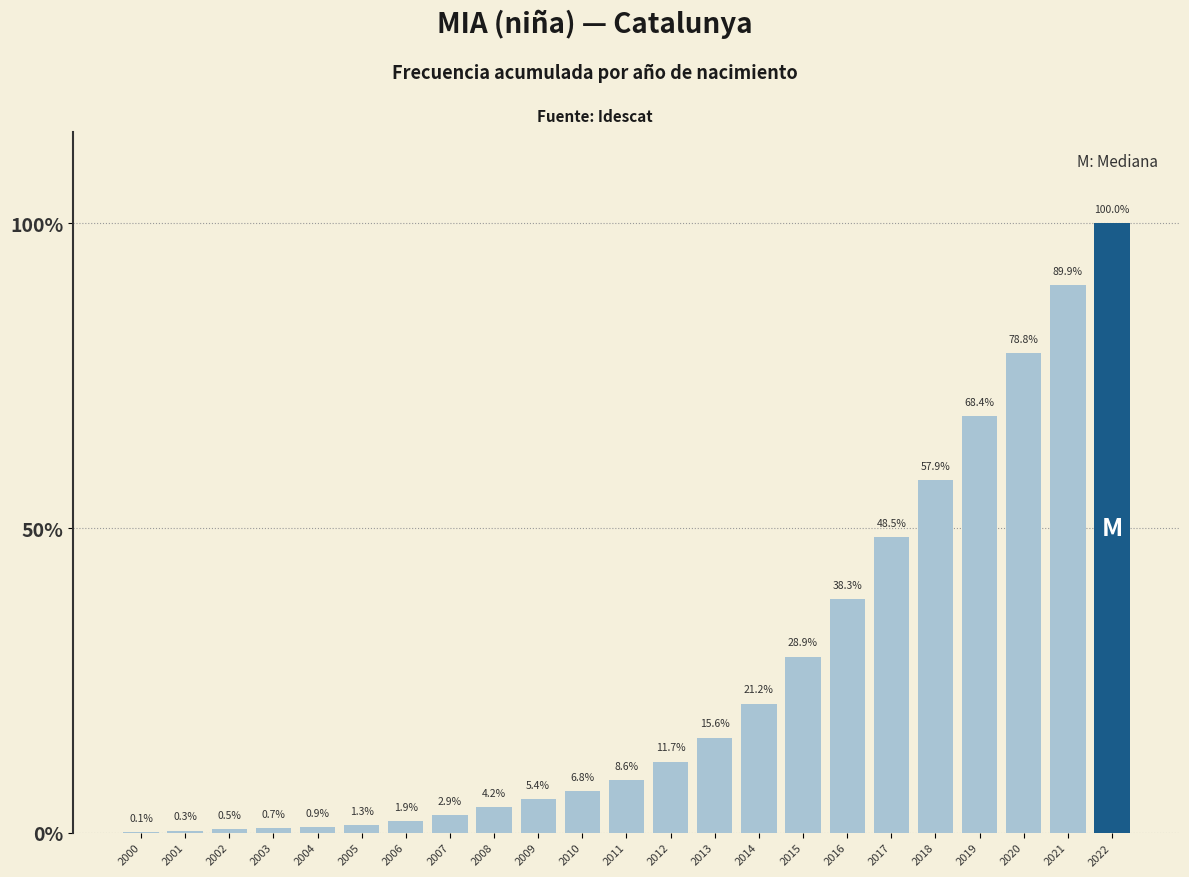

Reading right to left, what are all the values shown in this chart?

2022=100.0	2021=89.9	2020=78.8	2019=68.4	2018=57.9	2017=48.5	2016=38.3	2015=28.9	2014=21.2	2013=15.6	2012=11.7	2011=8.6	2010=6.8	2009=5.4	2008=4.2	2007=2.9	2006=1.9	2005=1.3	2004=0.9	2003=0.7	2002=0.5	2001=0.3	2000=0.1